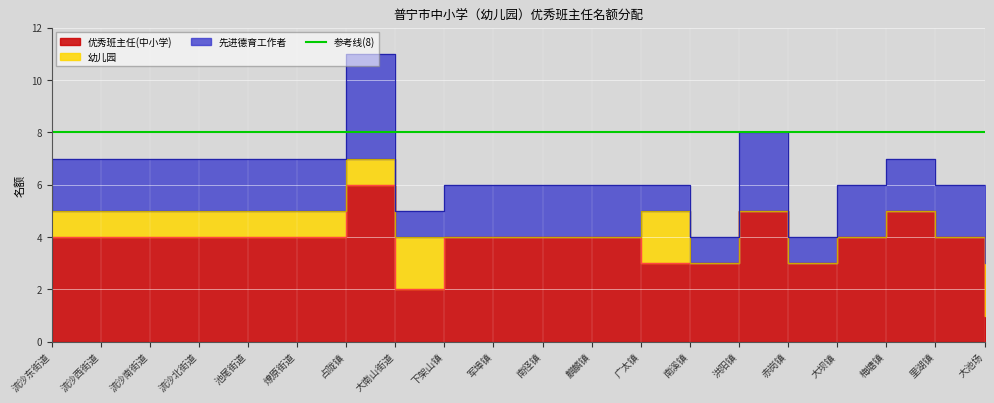

What is the lowest value of the 优秀班主任(中小学) series?

1